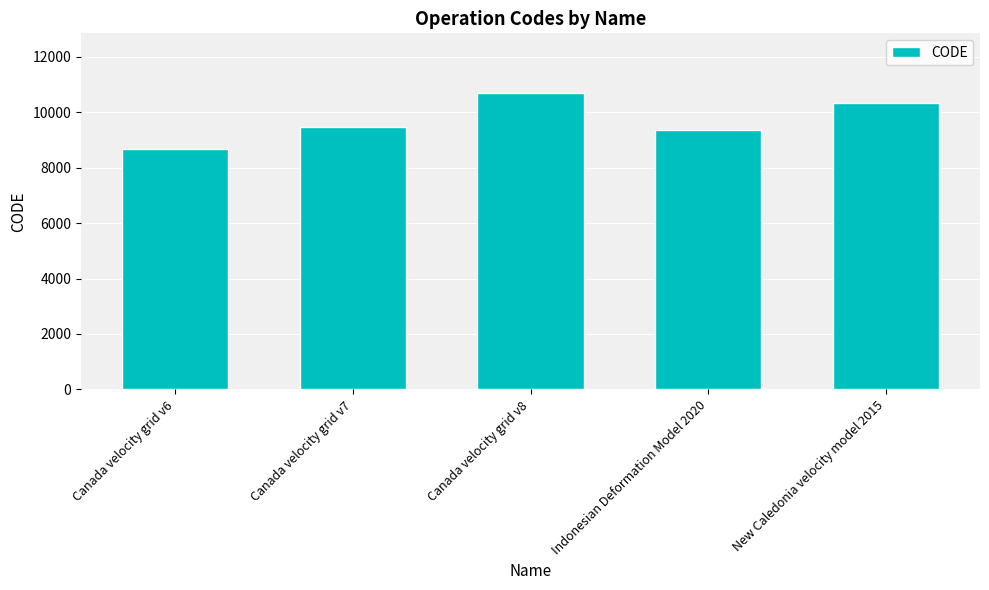

What is the ratio of the value at Canada velocity grid v6 to the value at New Caledonia velocity model 2015?

0.8